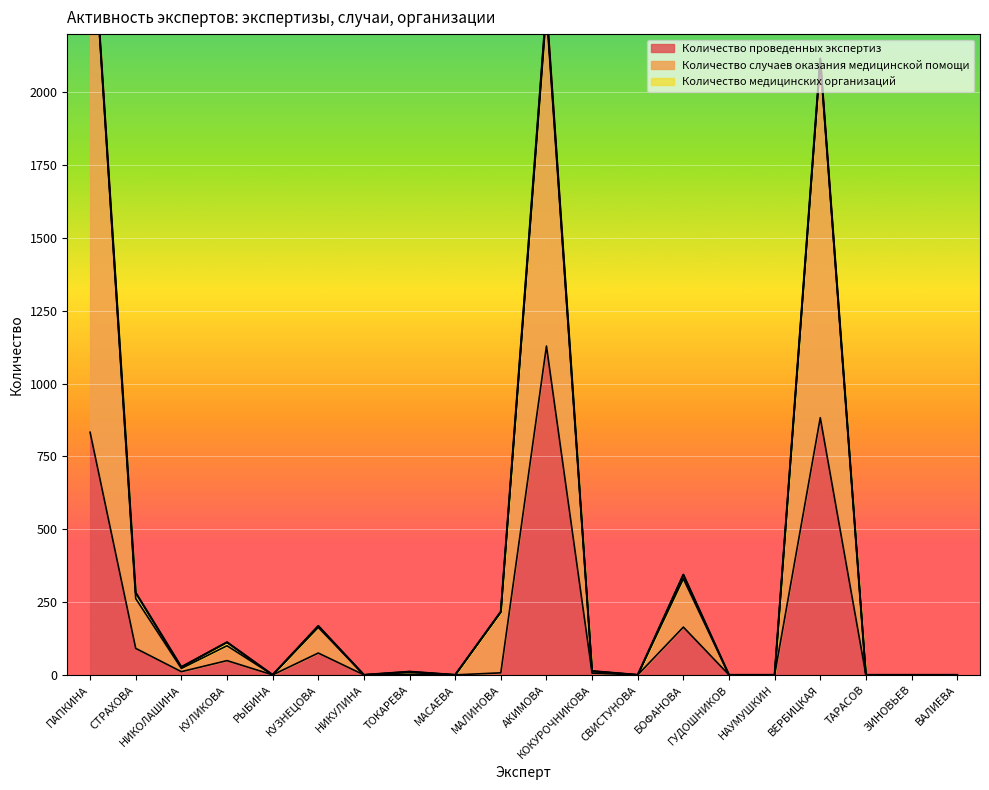

How many categories are shown in the chart?

20